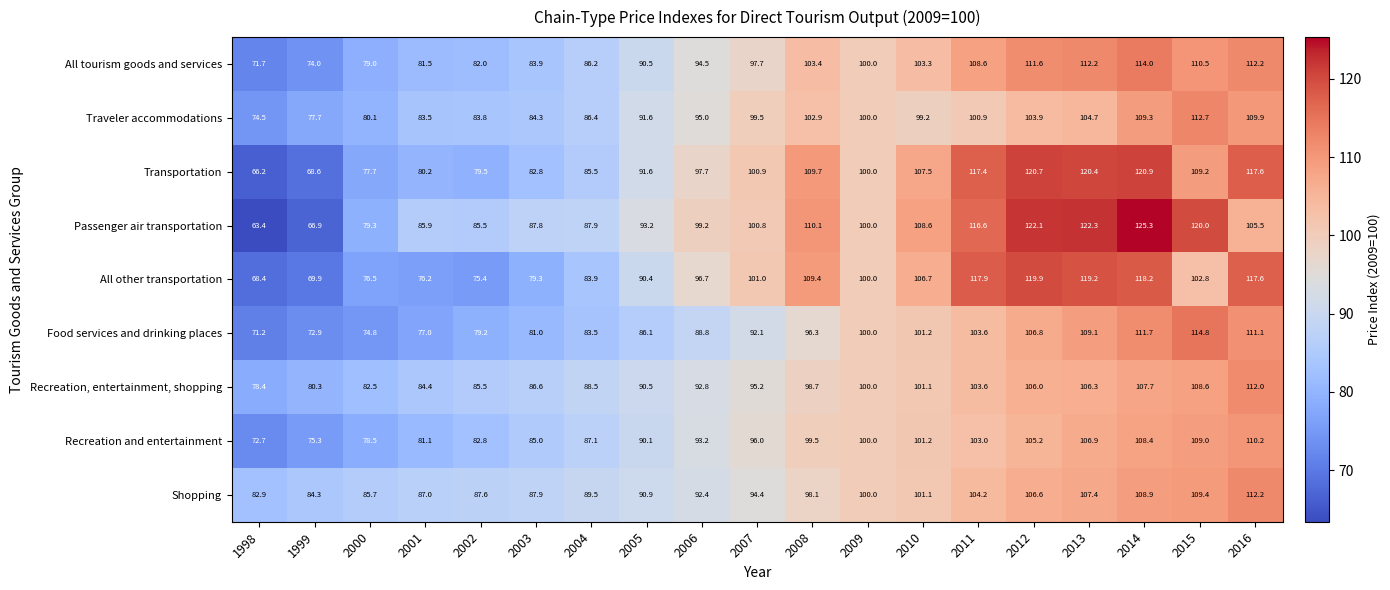

What is the minimum value shown in the chart?

63.4